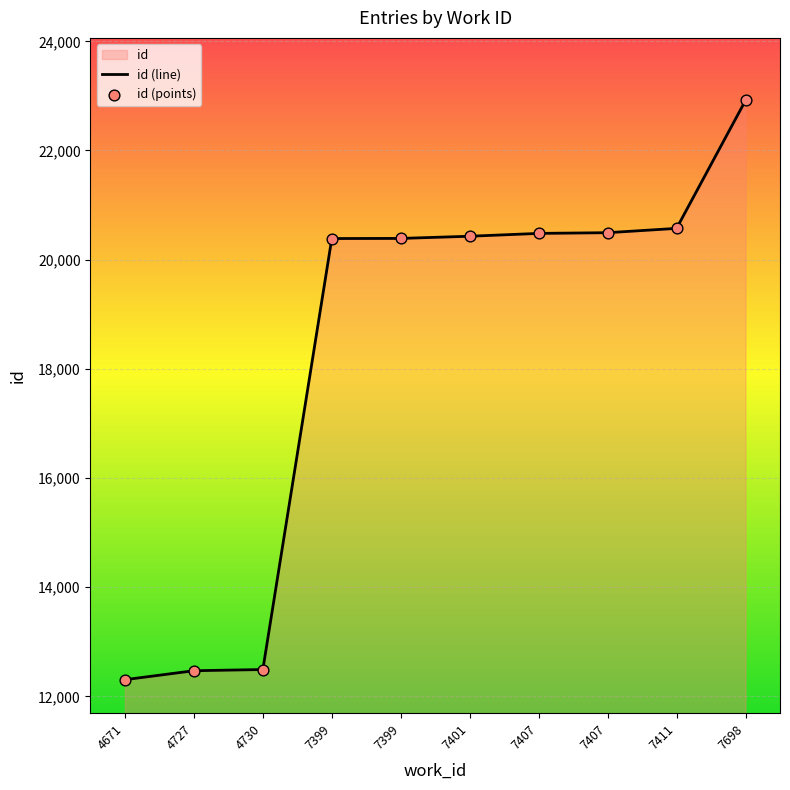

What is the change in value from 7399 to 7411?

+184